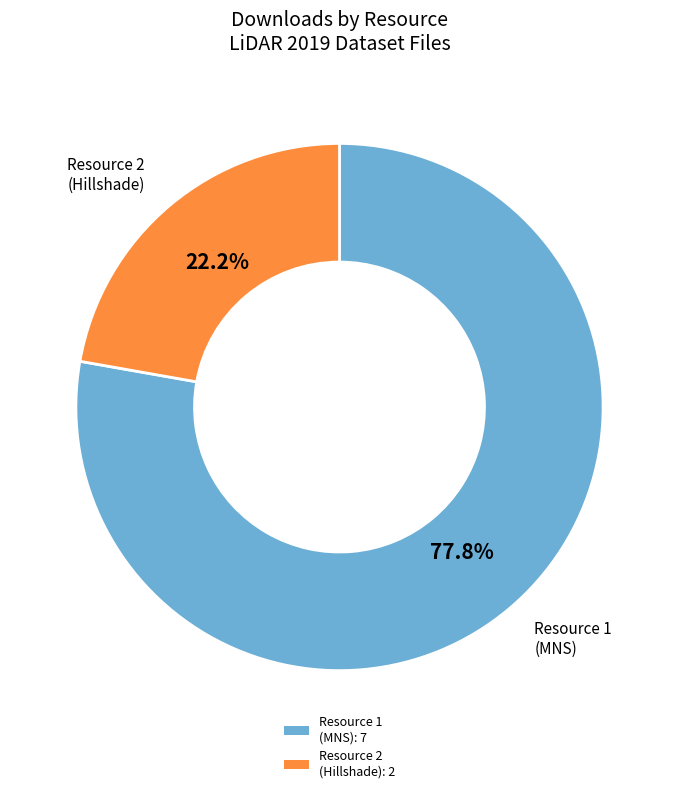

Rank the categories by value from lowest to highest.

Resource 2 (Hillshade): 2, Resource 1 (MNS): 7